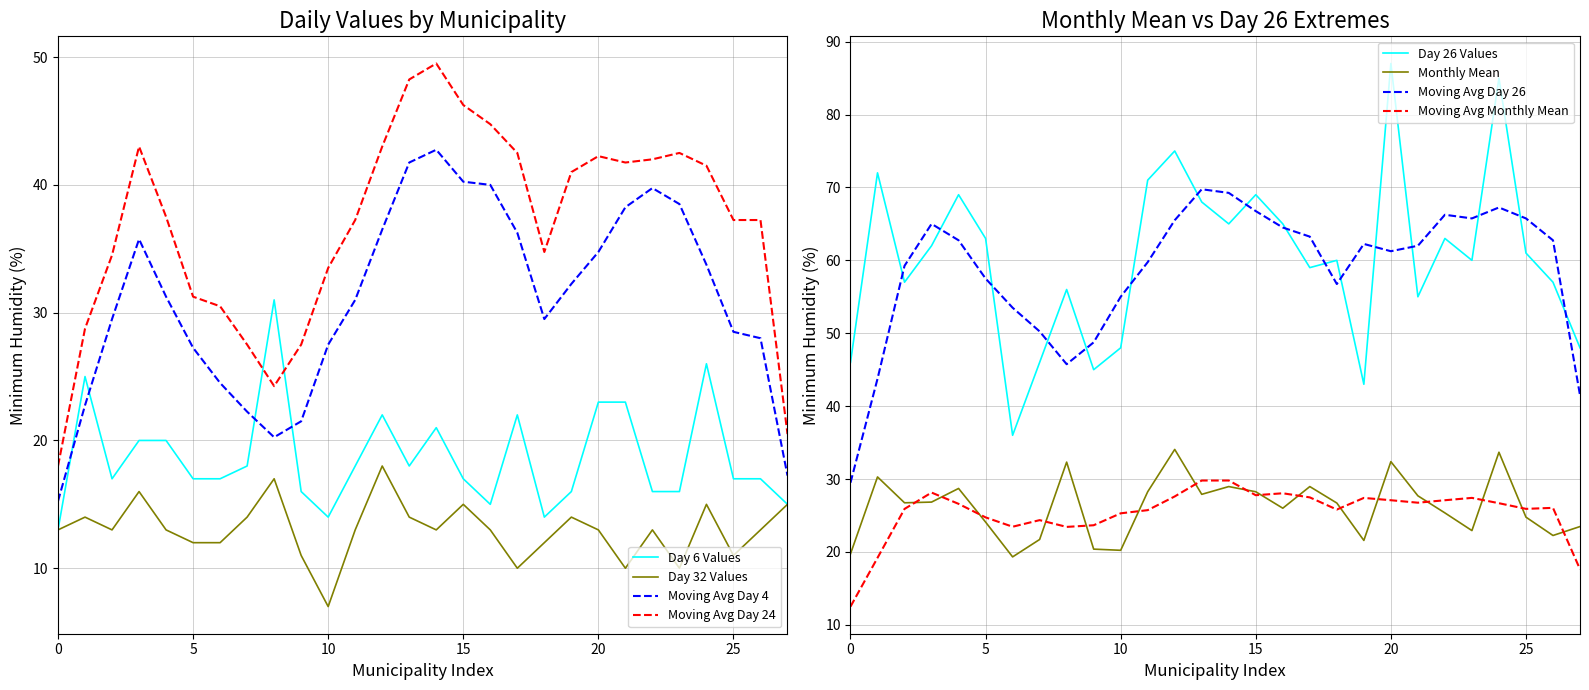

True or false: Day 6 Values and Moving Avg Day 24 cross at least once.

True